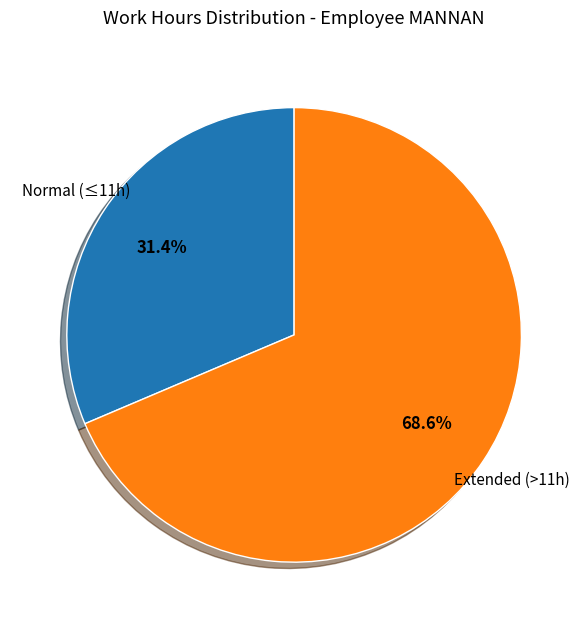

Count the number of slices in the pie.

2